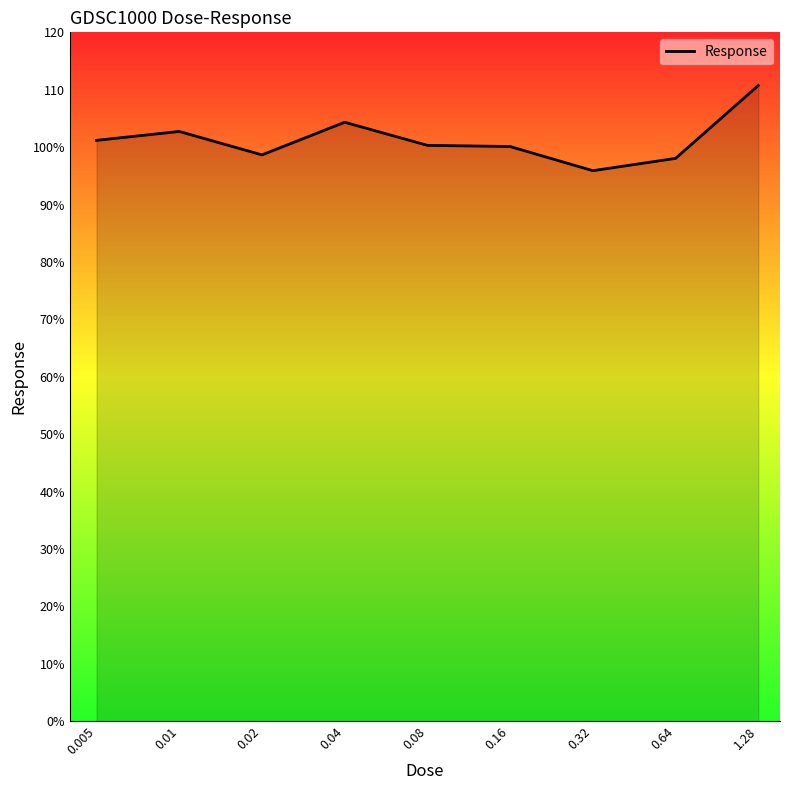

What is the difference between the maximum and minimum values?

14.8